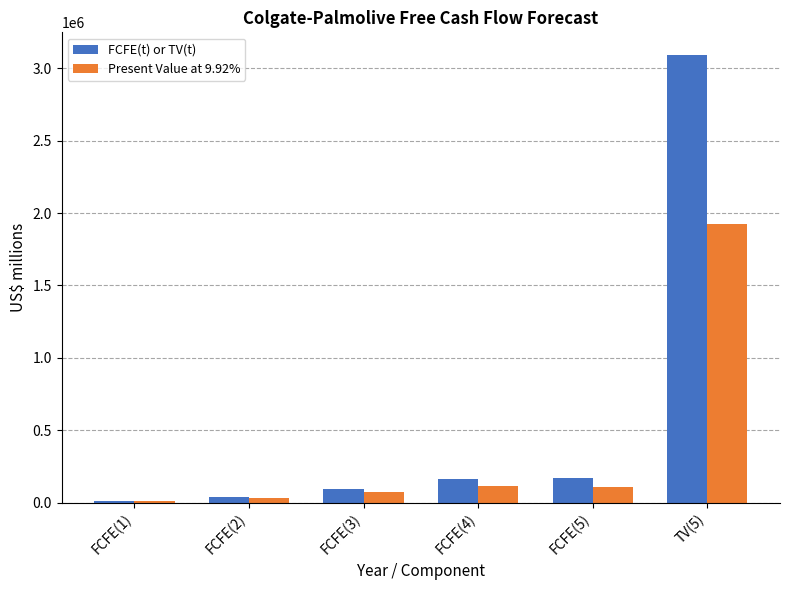

What is the sum of the FCFE(t) or TV(t) values at FCFE(1) and FCFE(5)?

186696